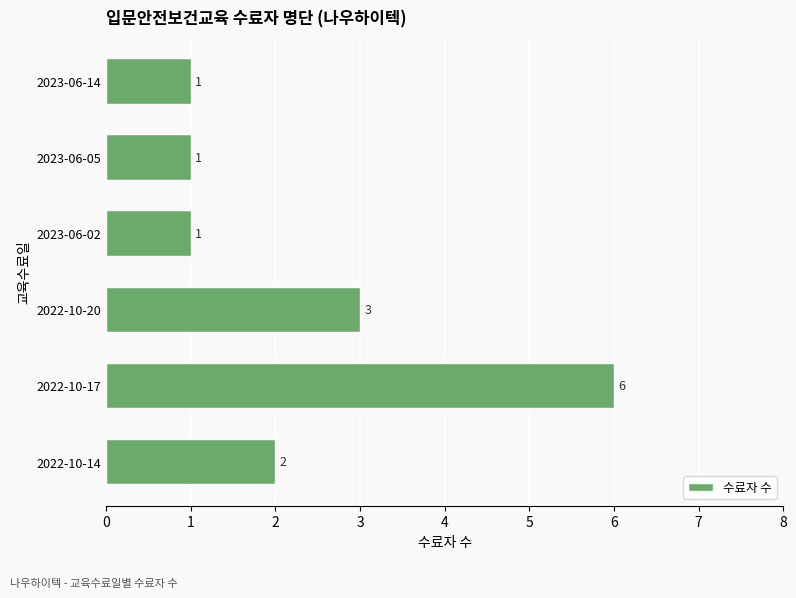

At which category does the chart reach its peak across all series?

2022-10-17